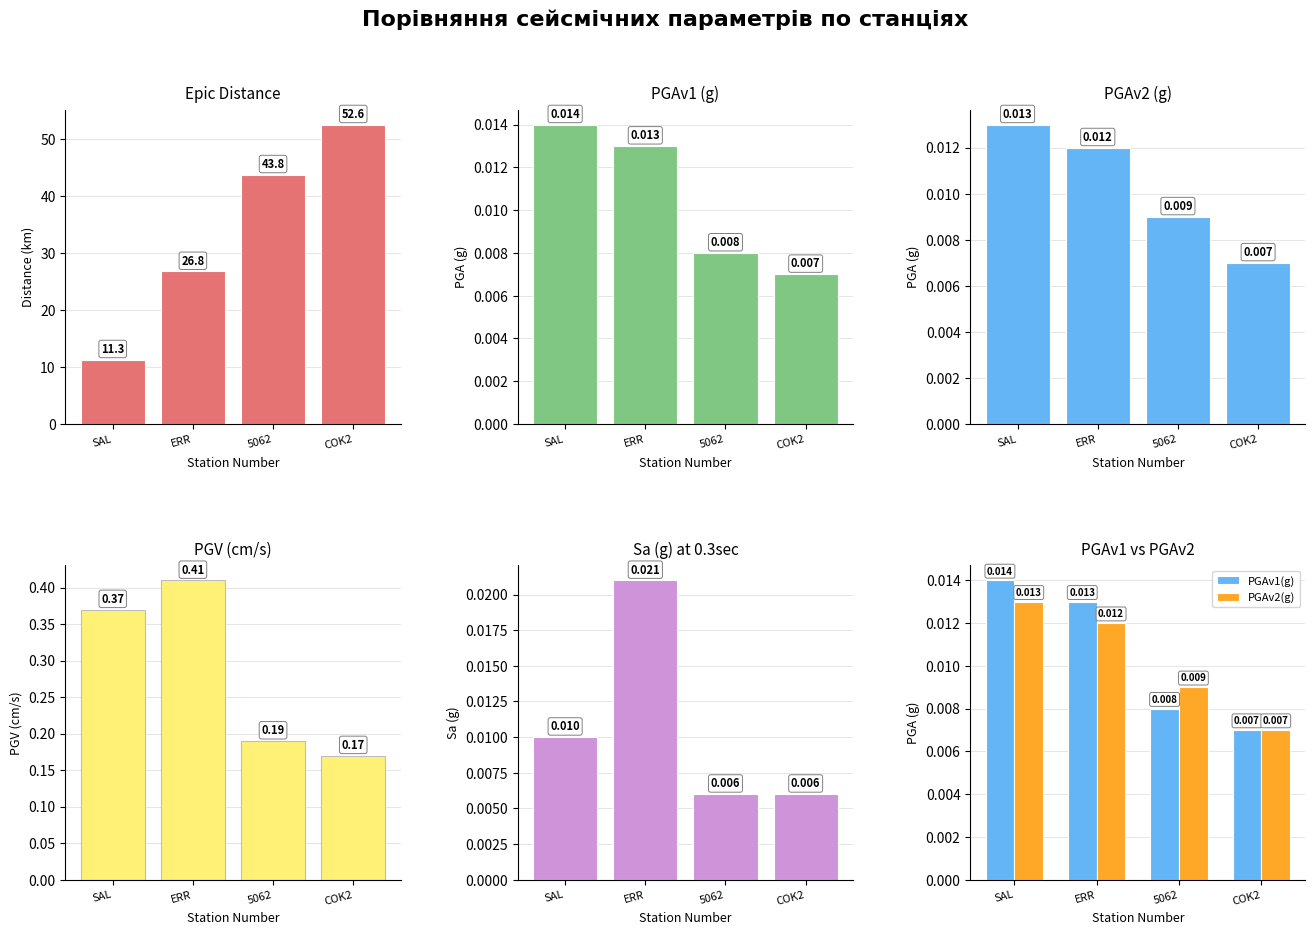

Reading left to right, transcribe all the data shown in this chart.

Epic Dist: SAL=11.3	ERR=26.8	5062=43.8	COK2=52.6
PGAv1(g): SAL=0.0	ERR=0.0	5062=0.0	COK2=0.0
PGAv2(g): SAL=0.0	ERR=0.0	5062=0.0	COK2=0.0
PGV(cm/s): SAL=0.4	ERR=0.4	5062=0.2	COK2=0.2
Sa (g) .3sec: SAL=0.0	ERR=0.0	5062=0.0	COK2=0.0